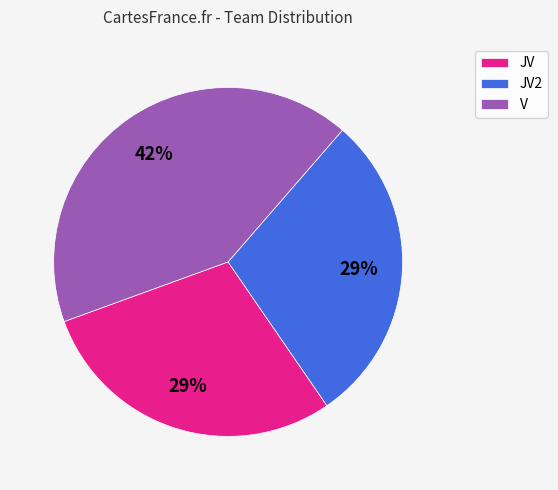

Is there a majority slice in this chart?

No